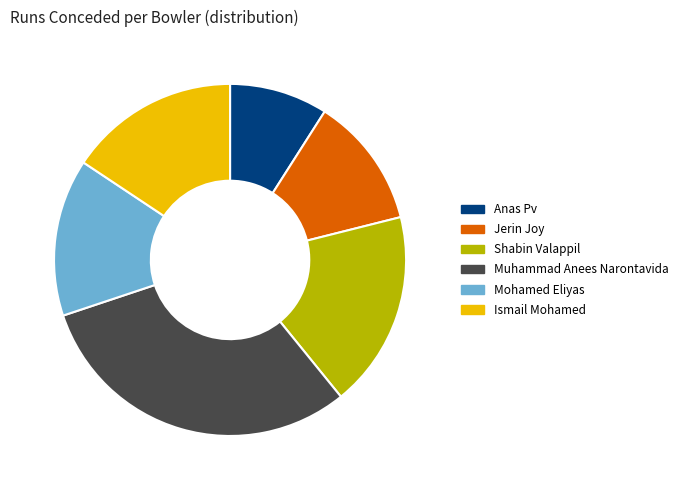

Do Muhammad Anees Narontavida and Jerin Joy together represent more than half of the pie?

No